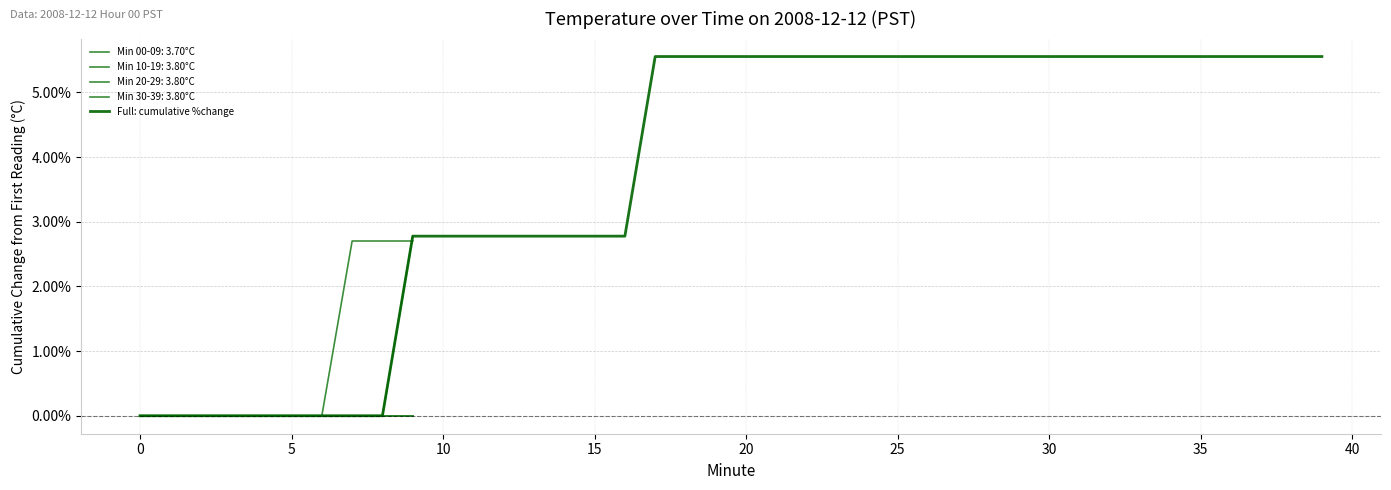

What is the highest value of the Full: cumulative %change series?

5.6